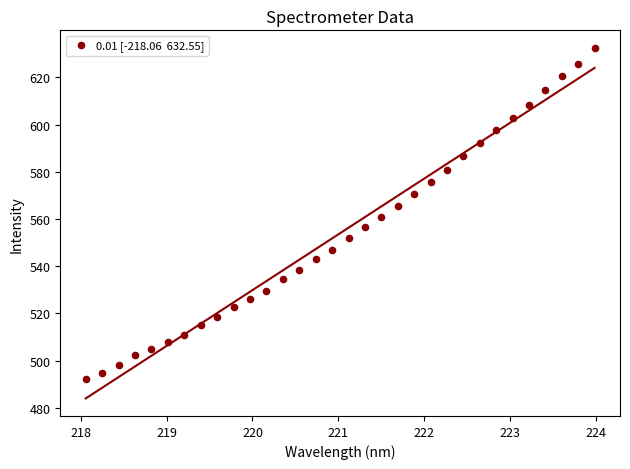

What is the range of Y values (max minus min)?

140.4